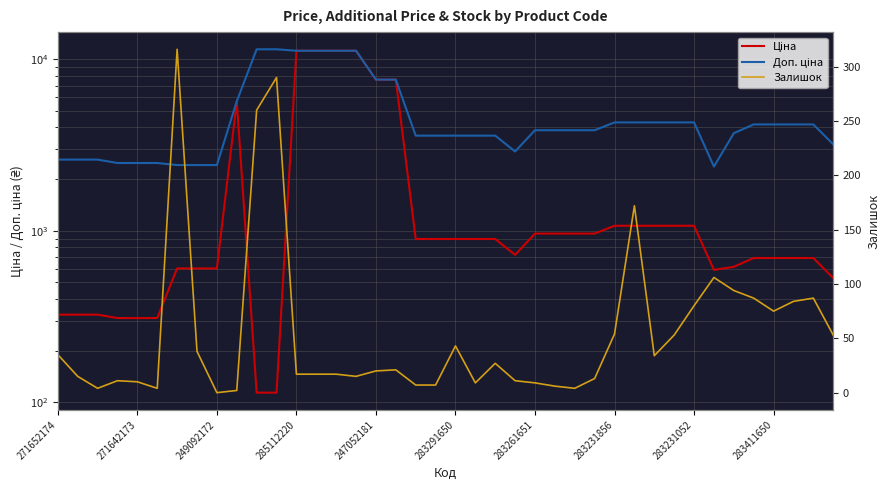

What is the difference between the maximum and minimum values in the Ціна series?

11074.1